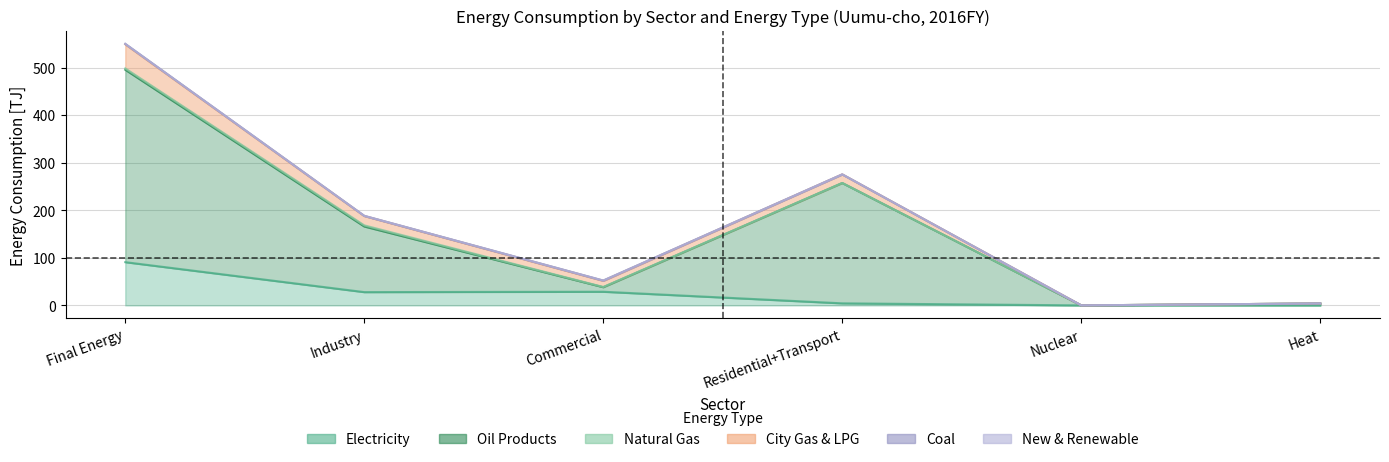

What is the label of the 4th point from the right?

Commercial